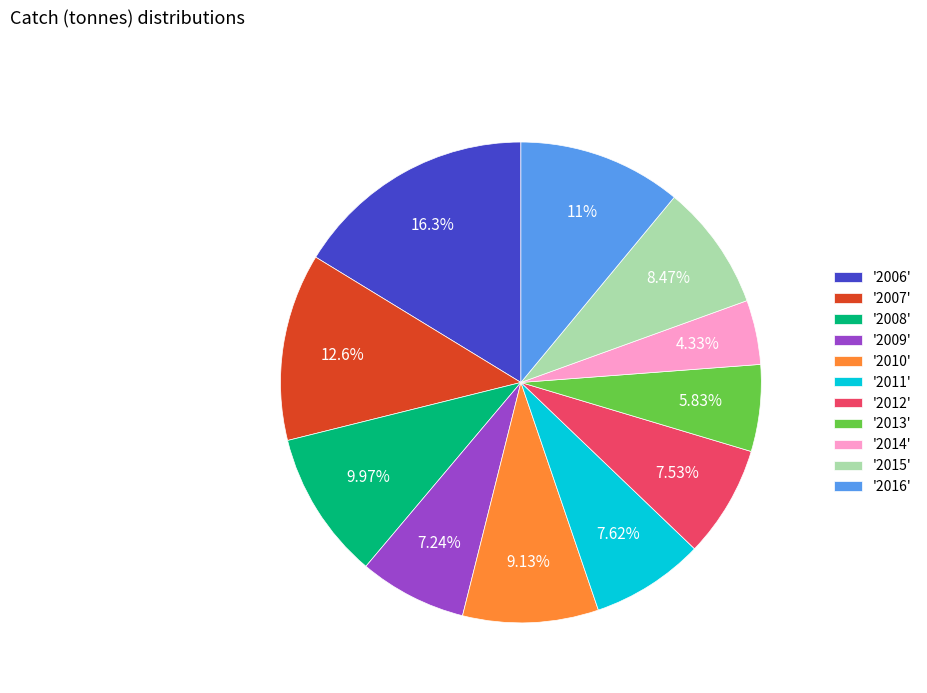

Is '2006' the majority of the pie?

No